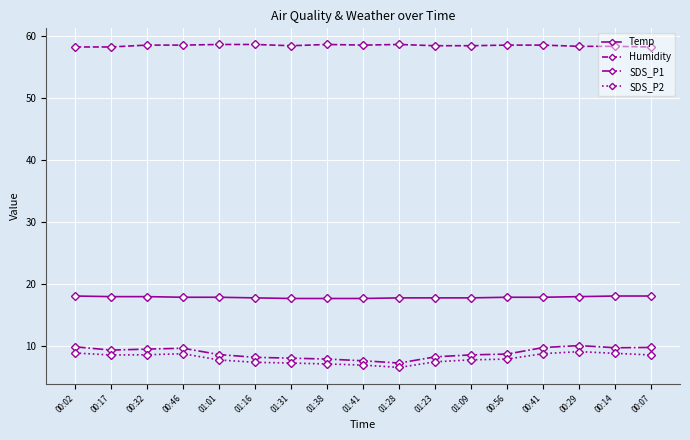

Count the number of data series in this chart.

4